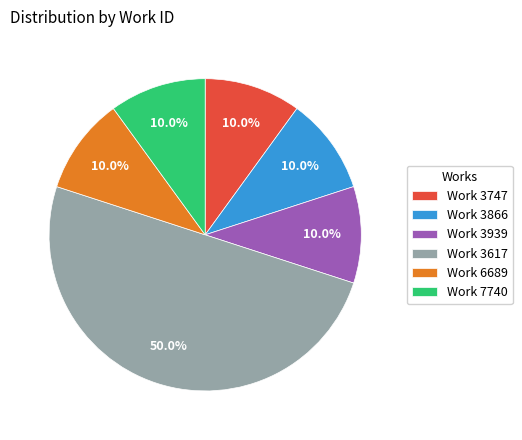

Does Work 3747 account for over 50% of the chart?

No